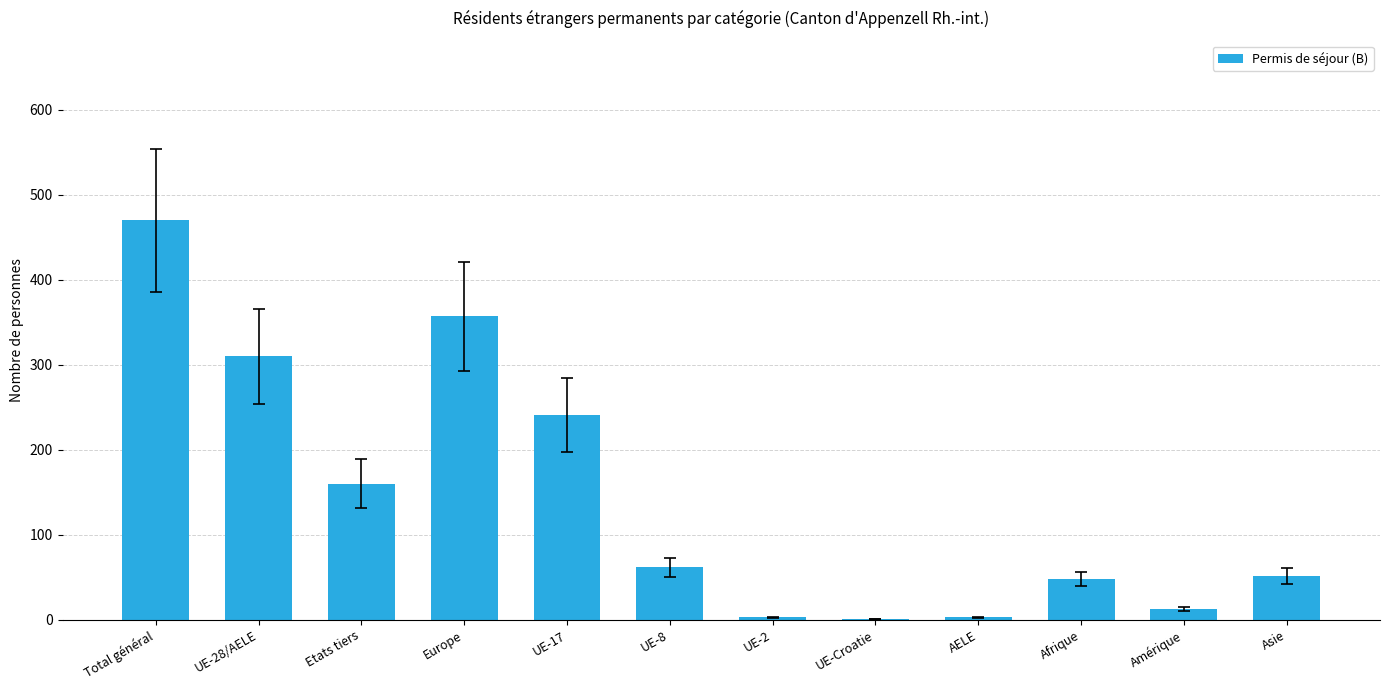

Are the bars horizontal?

No